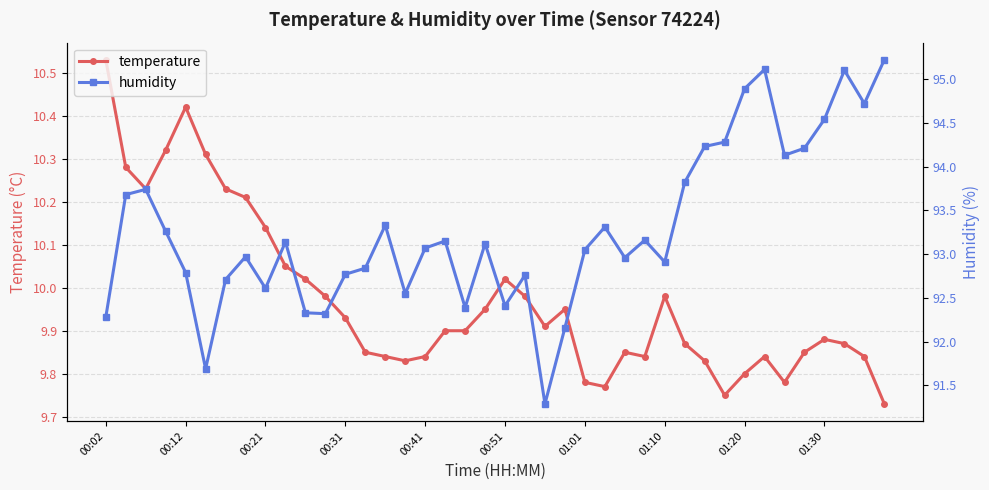

The humidity series shows 41.0 at 35. True or false?

False